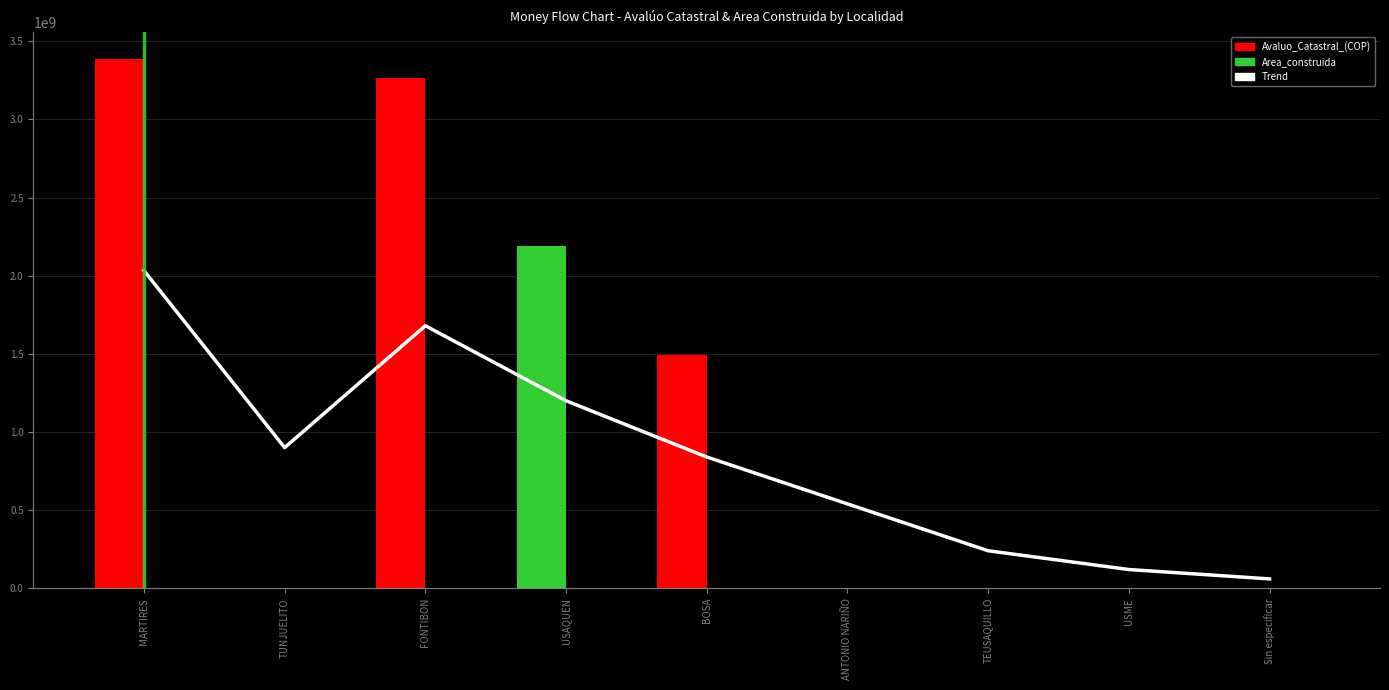

Is the value of Trend at BOSA greater than the value of Area_construida at USME?

Yes